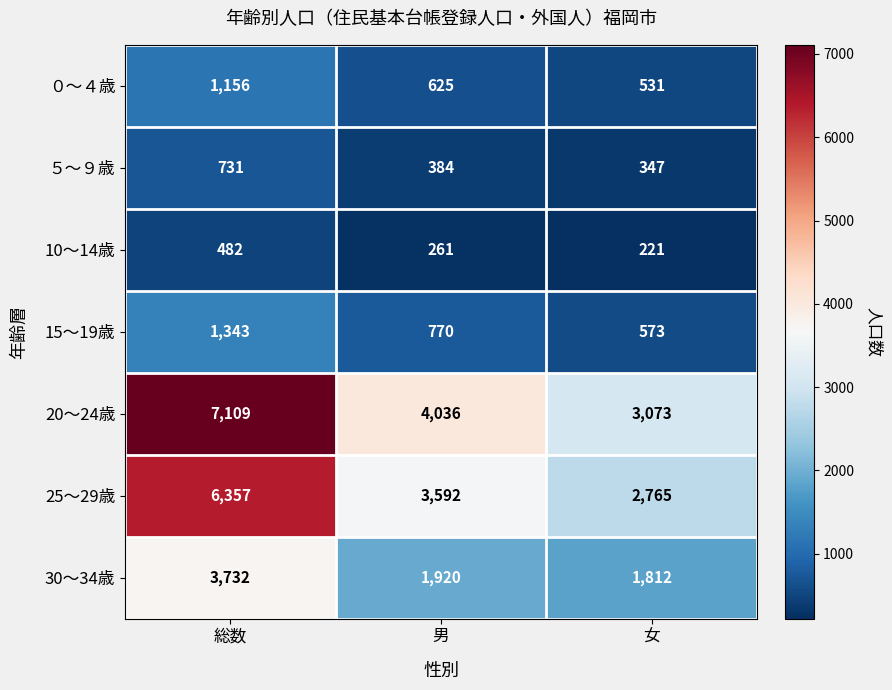

List the labels in order of 20～24歳 value, smallest first.

女, 男, 総数